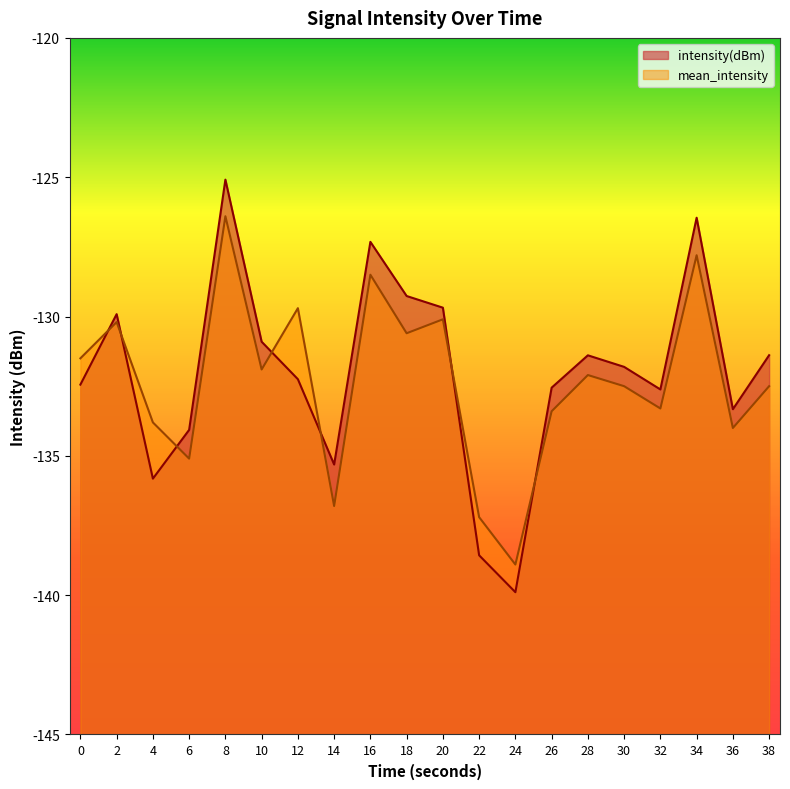

What is the value of the mean_intensity point at the 3rd from the left?

-133.8